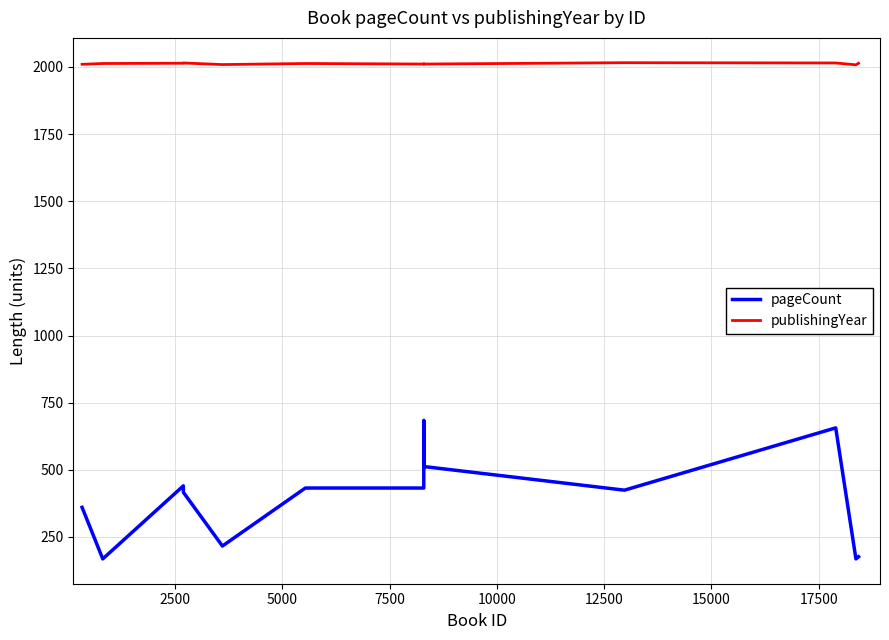

Rank the series by their average value, from highest to lowest.

publishingYear, pageCount